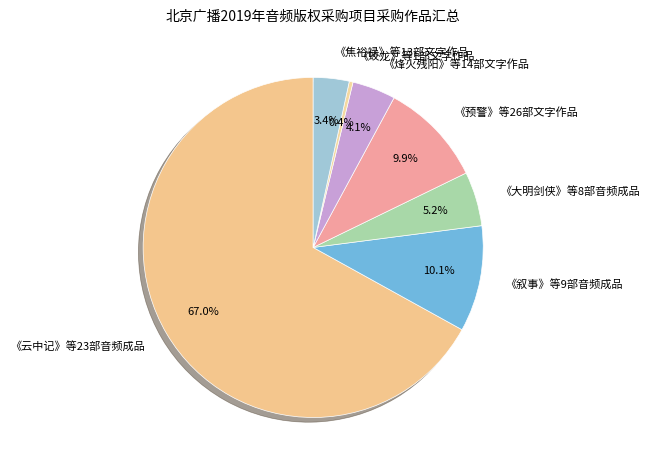

Does 《云中记》等23部音频成品 account for over 50% of the chart?

Yes